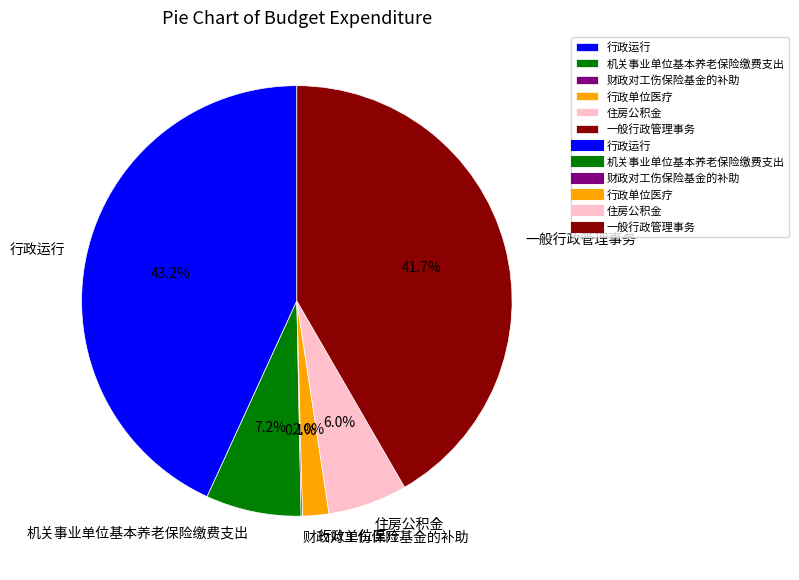

Combined, do 机关事业单位基本养老保险缴费支出 and 一般行政管理事务 account for over 50%?

No